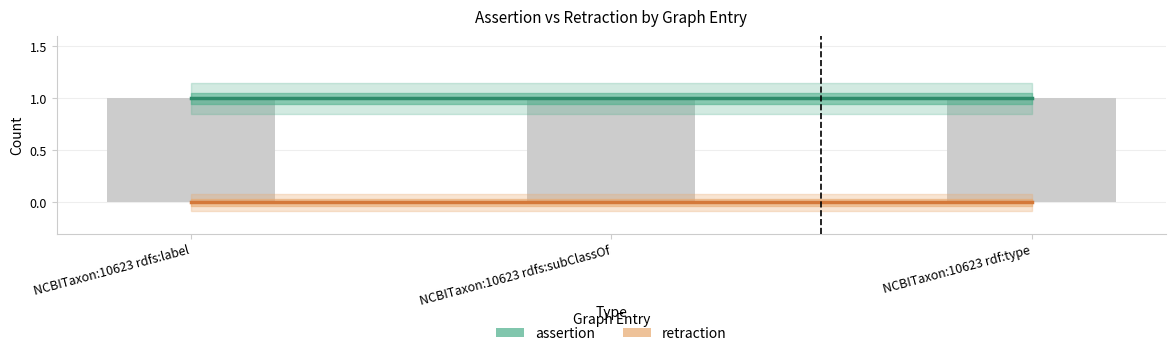

What is the label of the 1st bar from the left?

NCBITaxon:10623 rdfs:label